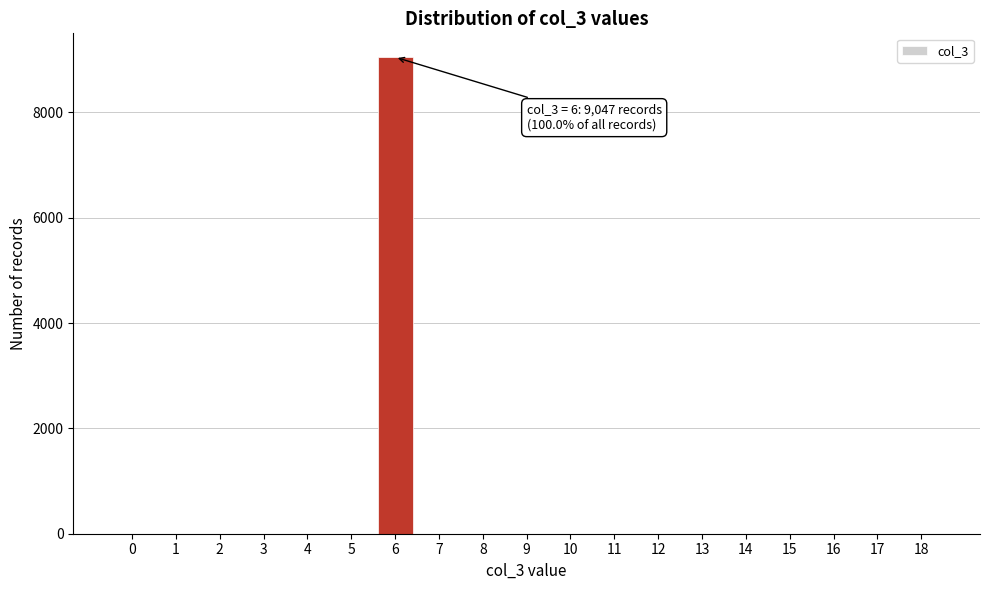

Reading left to right, extract all data points from this chart.

0=0	1=0	2=0	3=0	4=0	5=0	6=9047	7=0	8=0	9=0	10=0	11=0	12=0	13=0	14=0	15=0	16=0	17=0	18=0